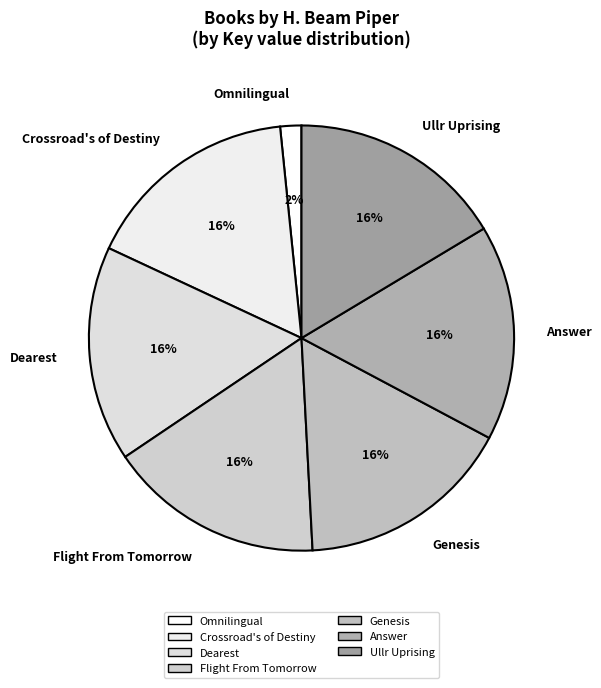

To the nearest percent, what percentage of the pie is Crossroad's of Destiny?

16%